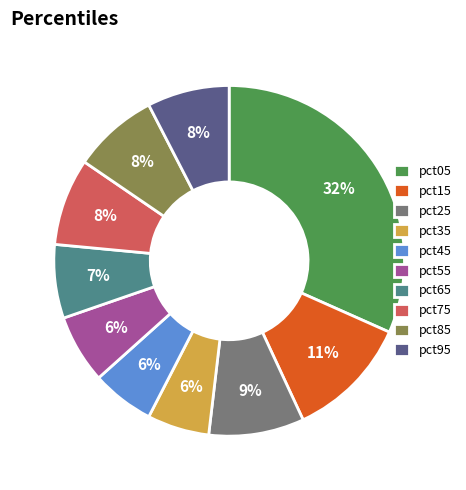

Is the sum of pct25 and pct15 greater than half?

No